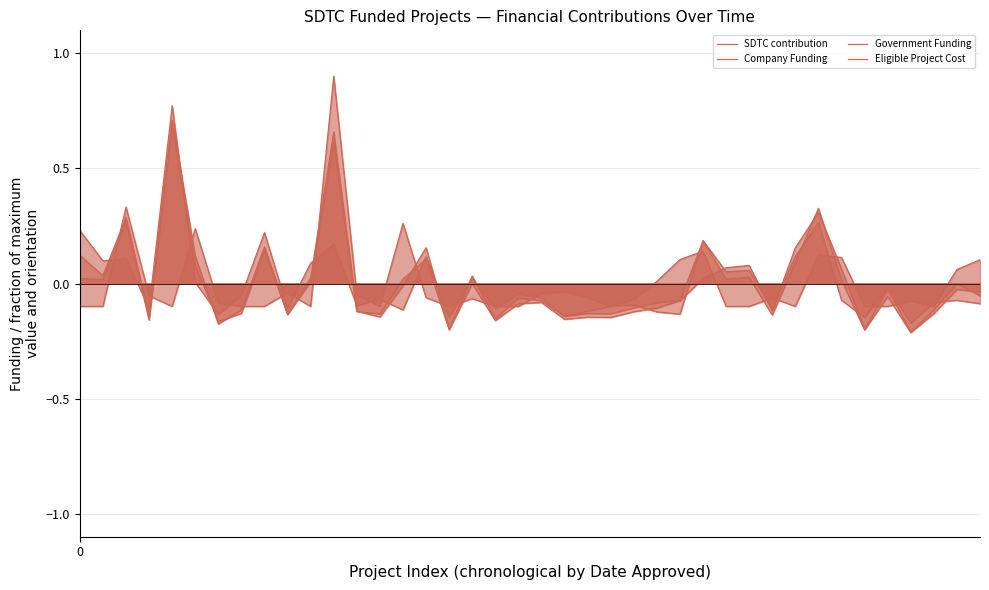

At which label does Company Funding reach its peak?

4